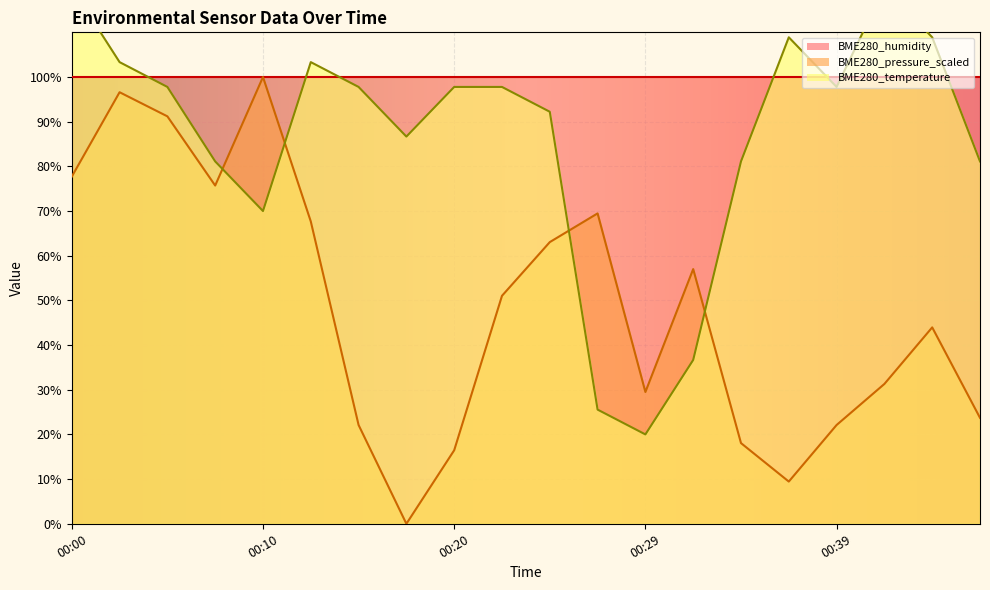

What is the difference between the highest and lowest values at 00:37?

99.4